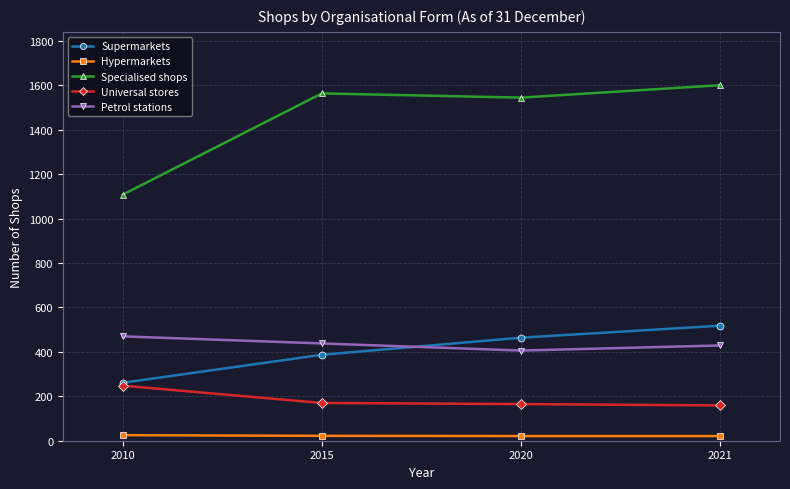

How many interior local valleys does the Specialised shops series have?

1